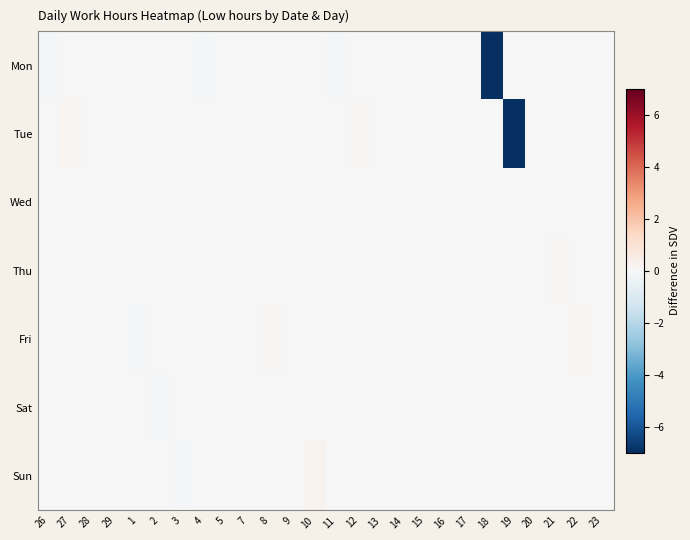

Between 10 and 14, which series saw the biggest shift?

Sun